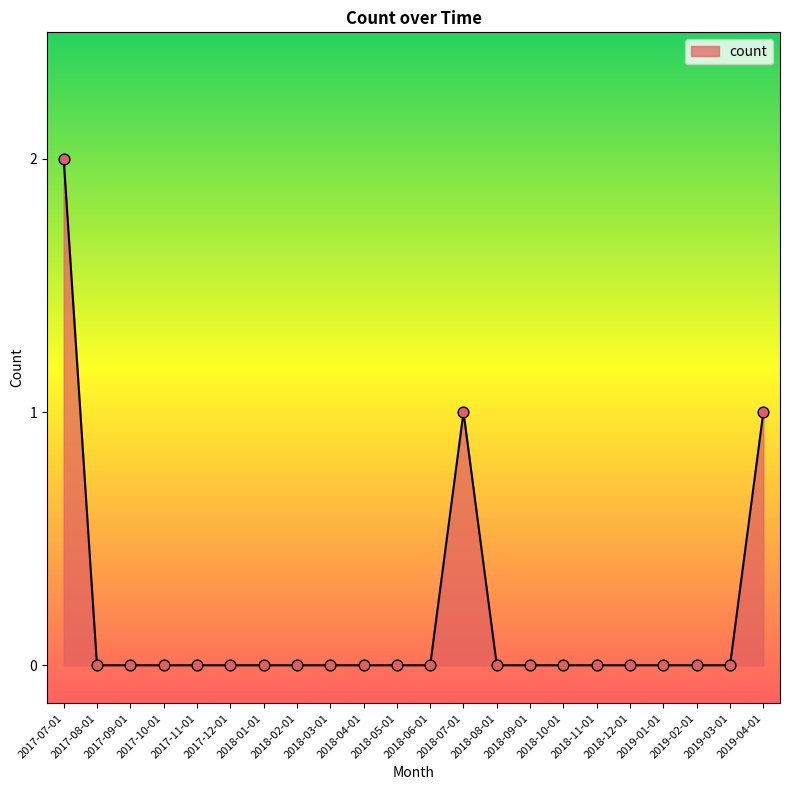

Is it true that the value at 2018-04-01 is -1?

False